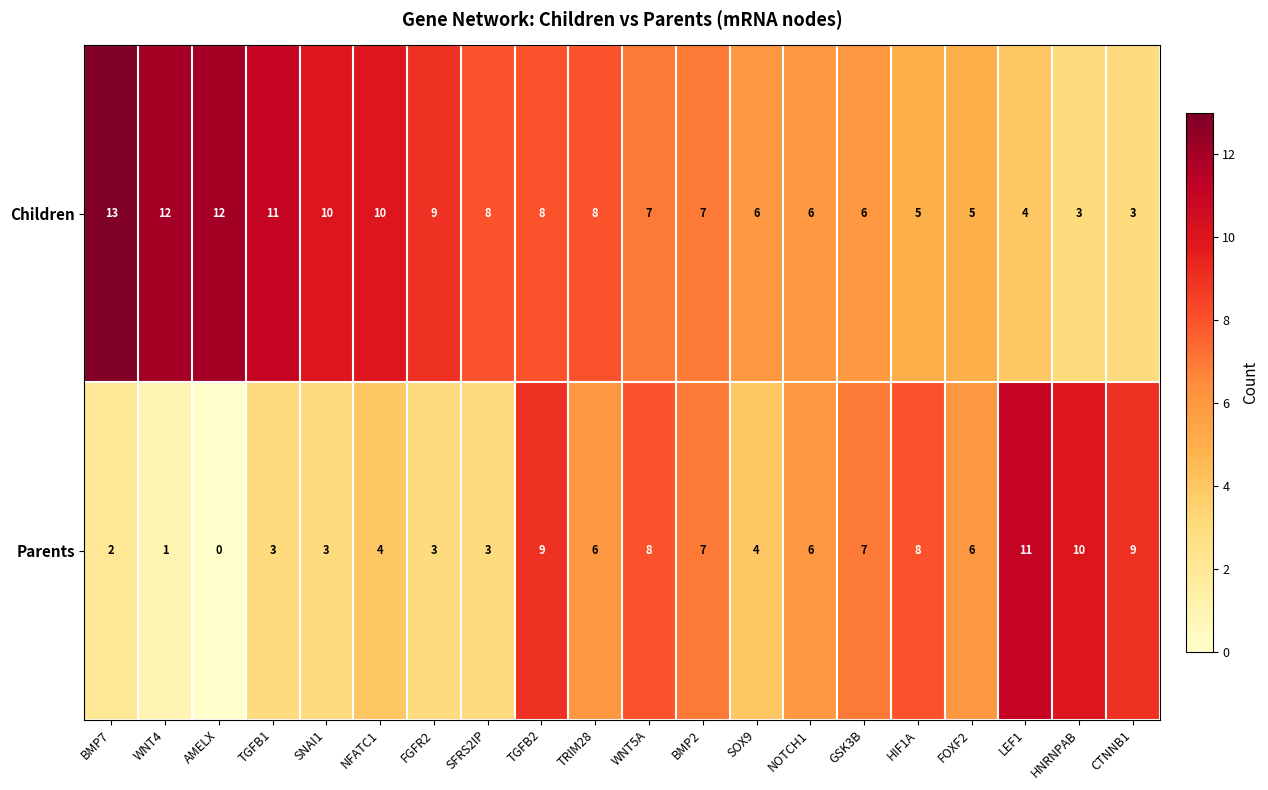

Count the number of data series in this chart.

2